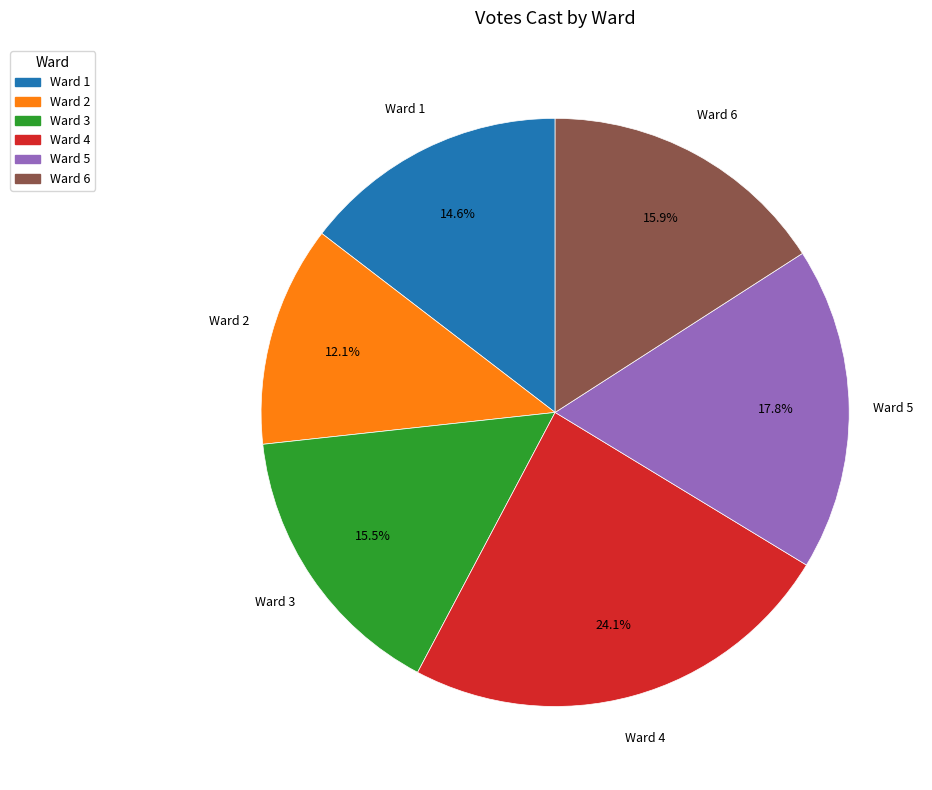

Between Ward 5 and Ward 6, which is larger?

Ward 5